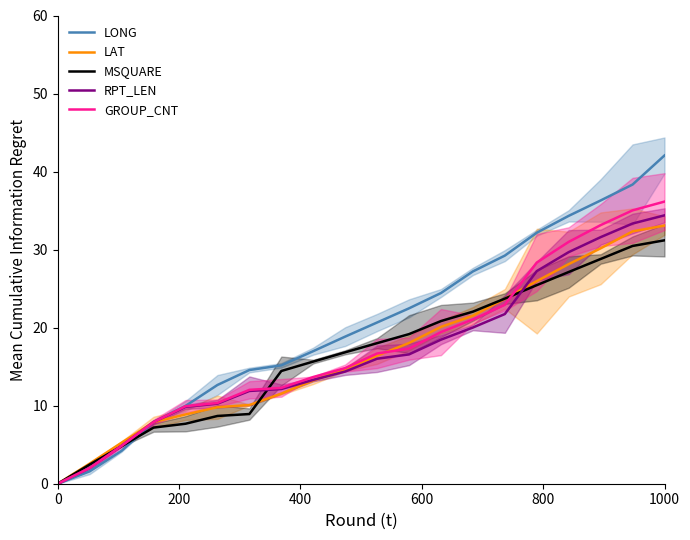

True or false: RPT_LEN and MSQUARE intersect in this chart.

True